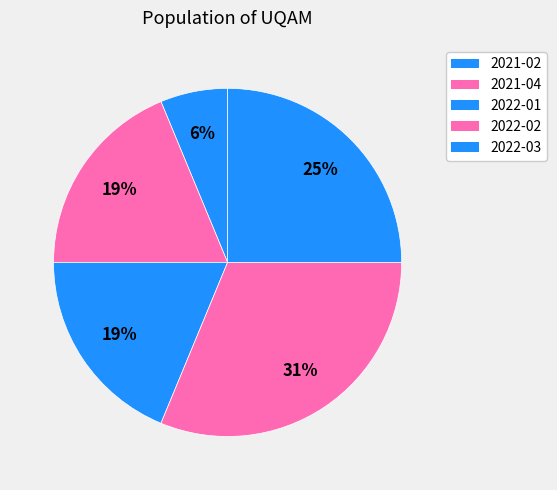

What is the ratio of the value at 2022-03 to the value at 2022-01?

1.3